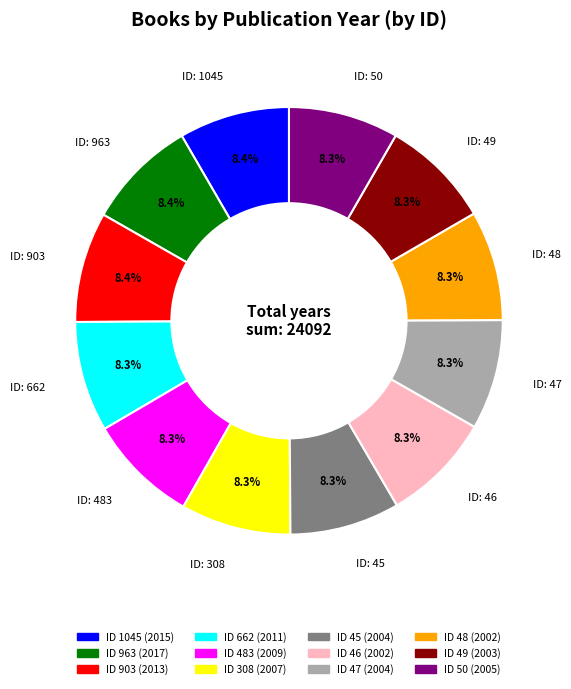

Is there a majority slice in this chart?

No